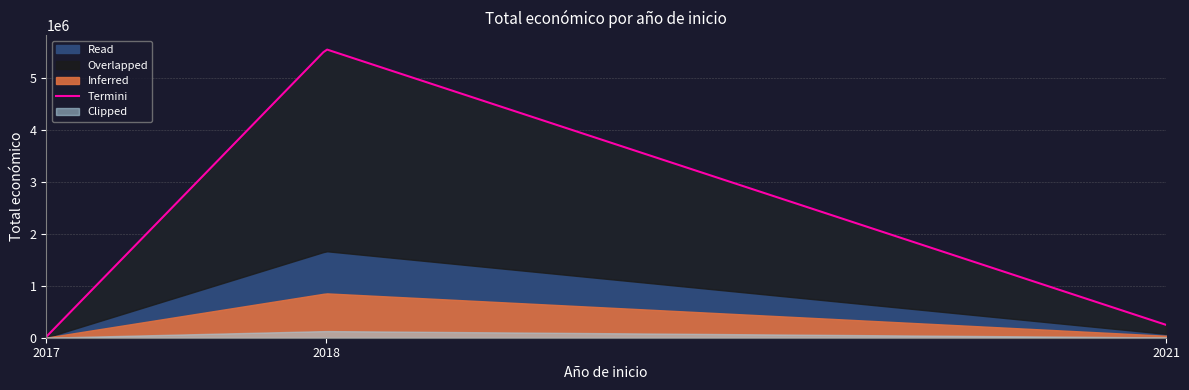

At which category does the chart reach its minimum across all series?

2017